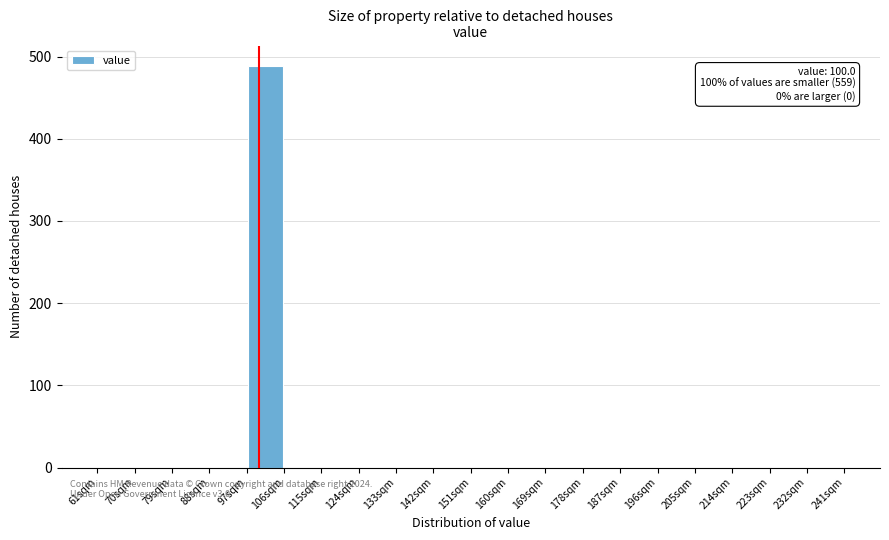

Which range on the x-axis has the tallest bar?

97 to 106